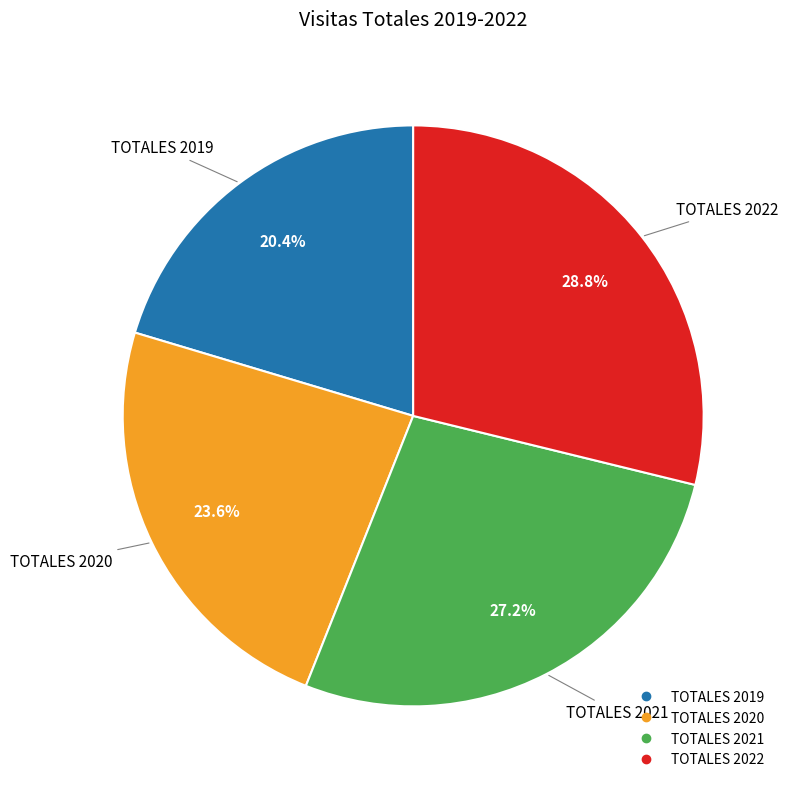

Between TOTALES 2021 and TOTALES 2020, which is larger?

TOTALES 2021